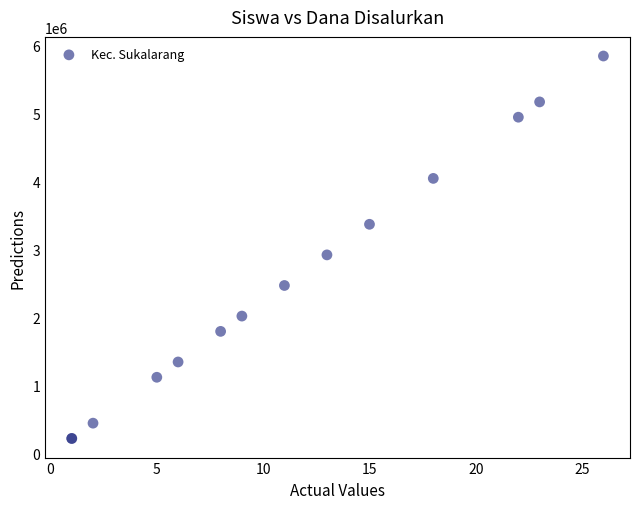

What Y value in the scatter plot is closest to 3037500?

2925000